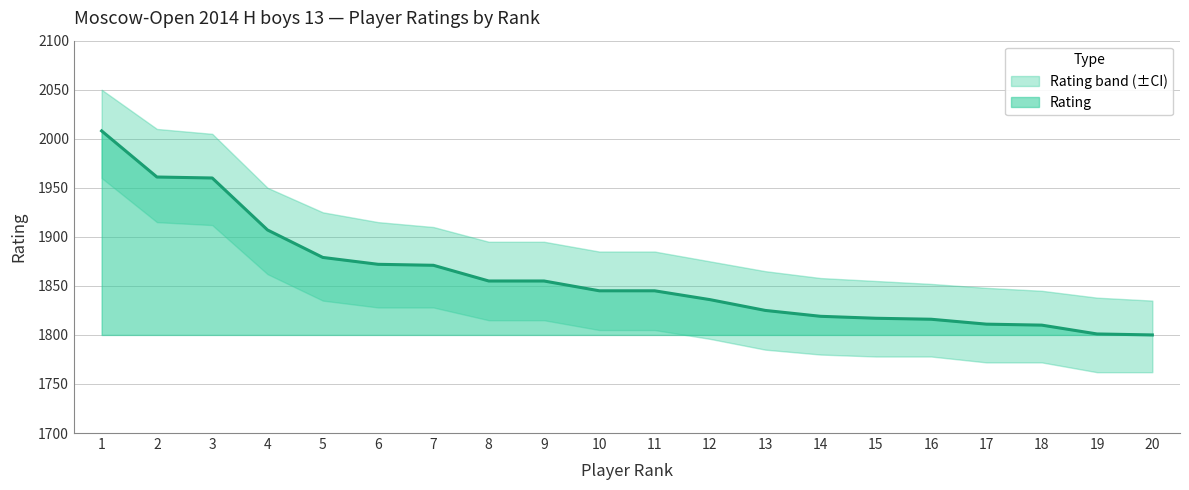

What is the difference between the second highest and second lowest values?

160